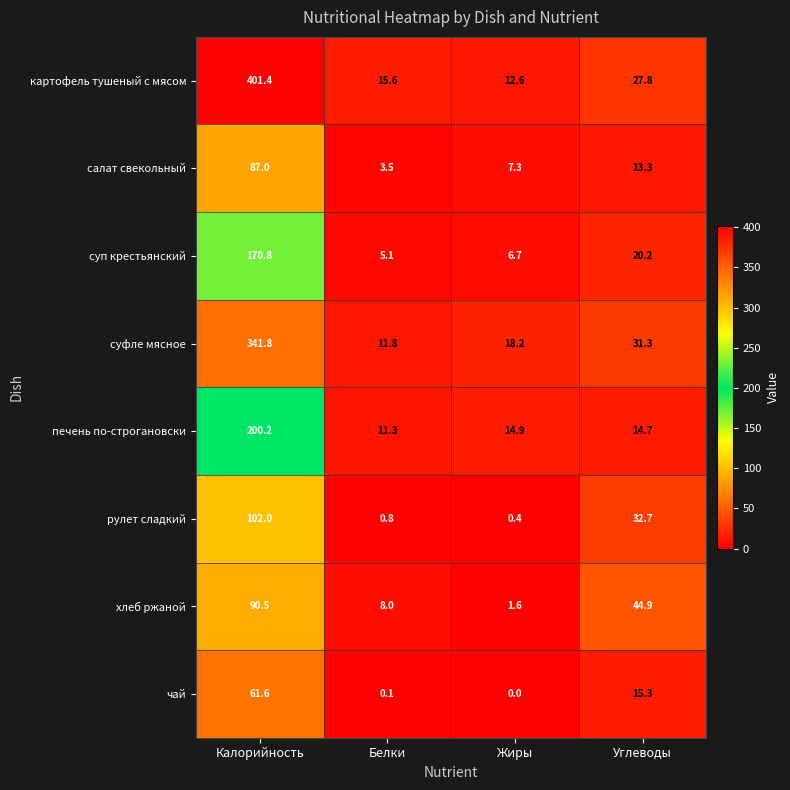

What is the sum of all рулет сладкий values?

135.9